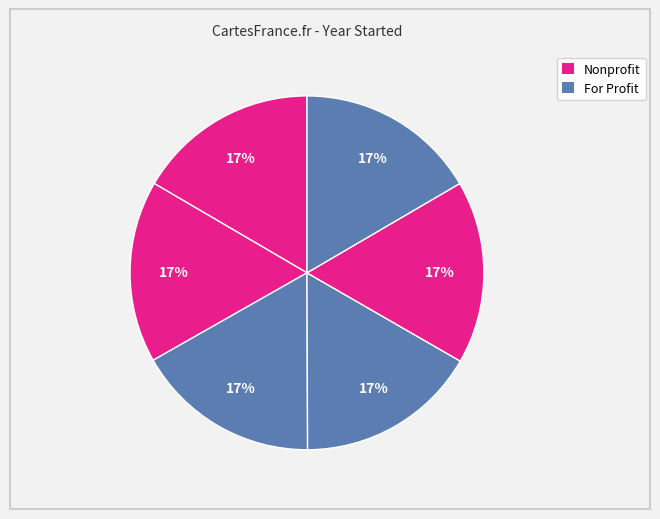

To the nearest percent, what is the average slice percentage?

17%